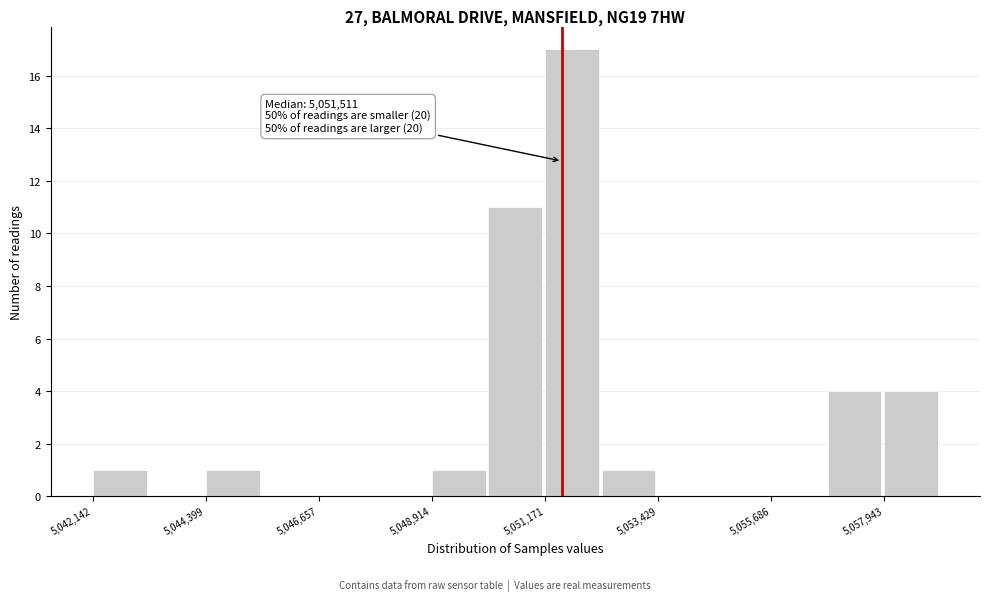

Around what value on the x-axis is the tallest bar? Give the approximate position of its centre, as read against the axis.

5051500